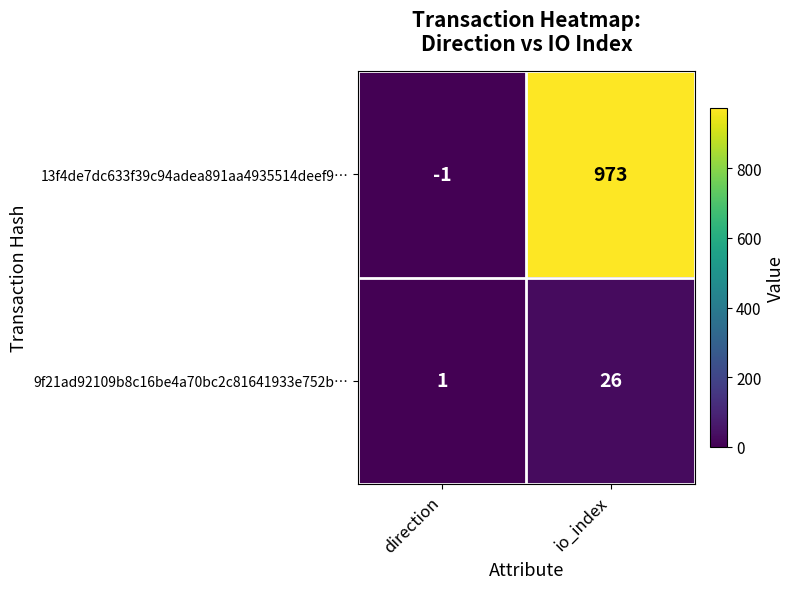

The value of 9f21ad92109b8c16be4a70bc2c81641933e752b… at io_index is 43. True or false?

False